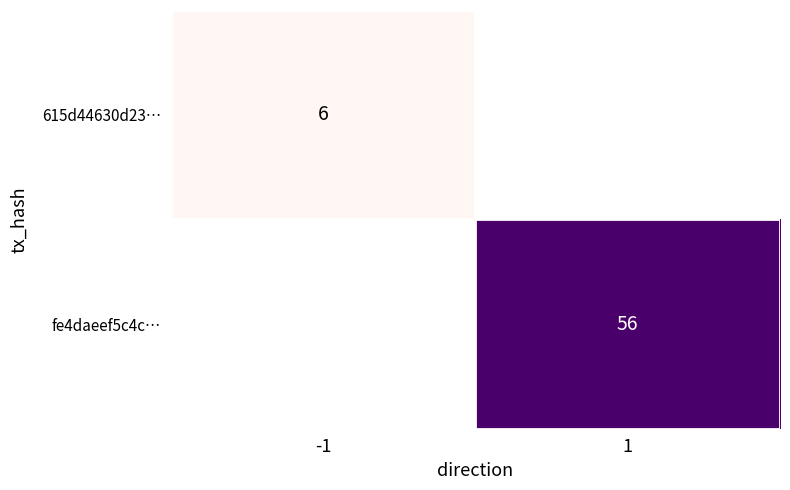

The value of 615d44630d23… at -1 is 4. True or false?

False